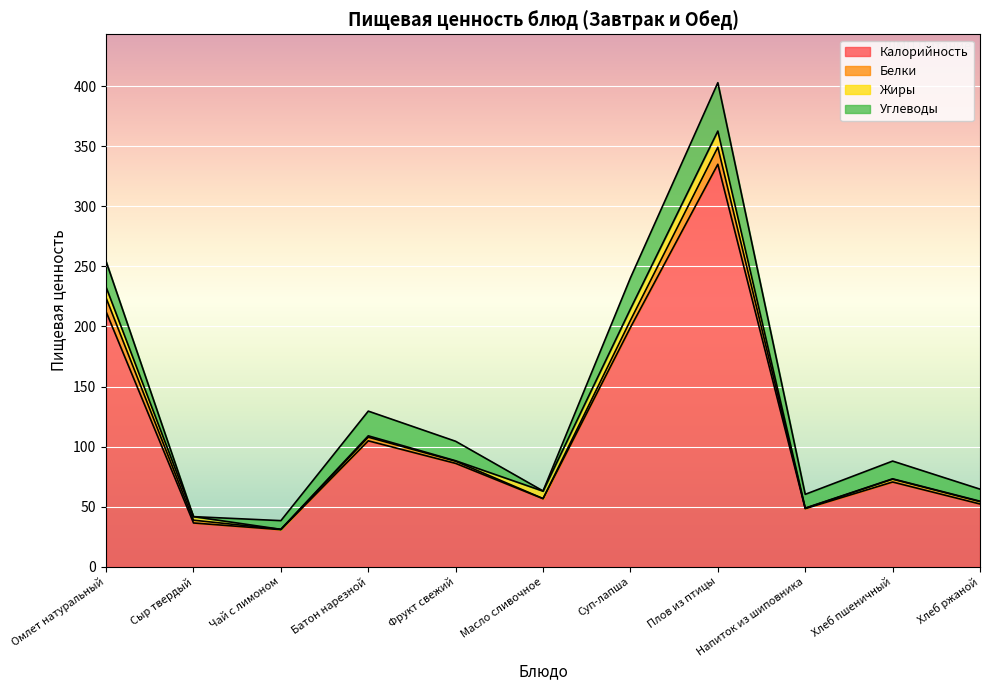

True or false: Жиры has more than 0 interior local peaks.

True